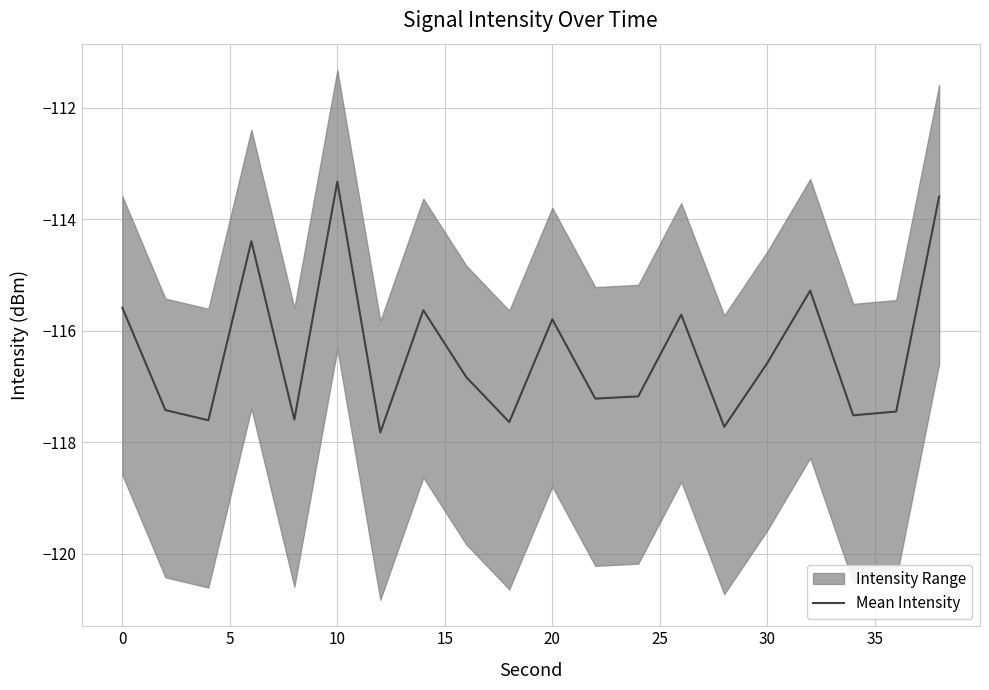

What is the average value?

-116.4